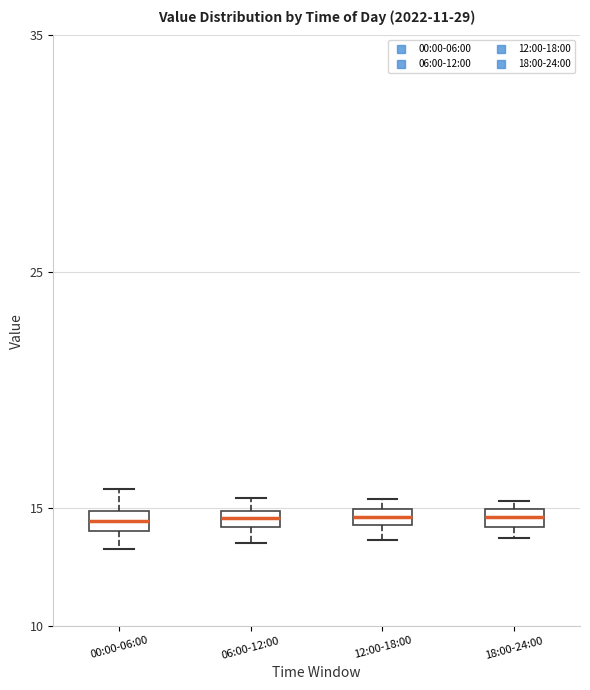

Where is the lower edge of the box for 18:00-24:00 on the y-axis? The values are not printed on the chart, so give them approximately, as read against the axis.

14.0